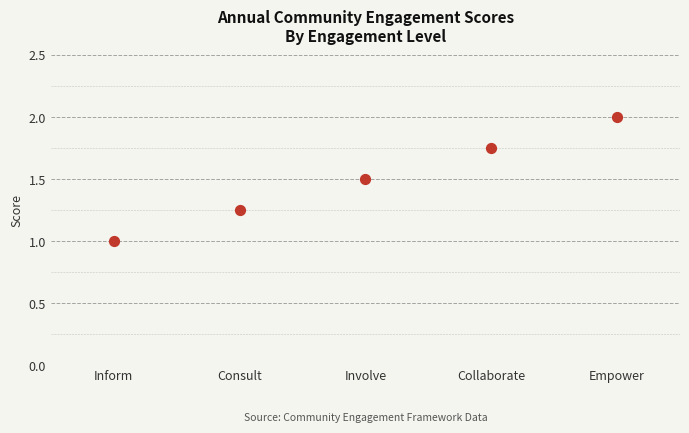

What is the average Y value?

1.5